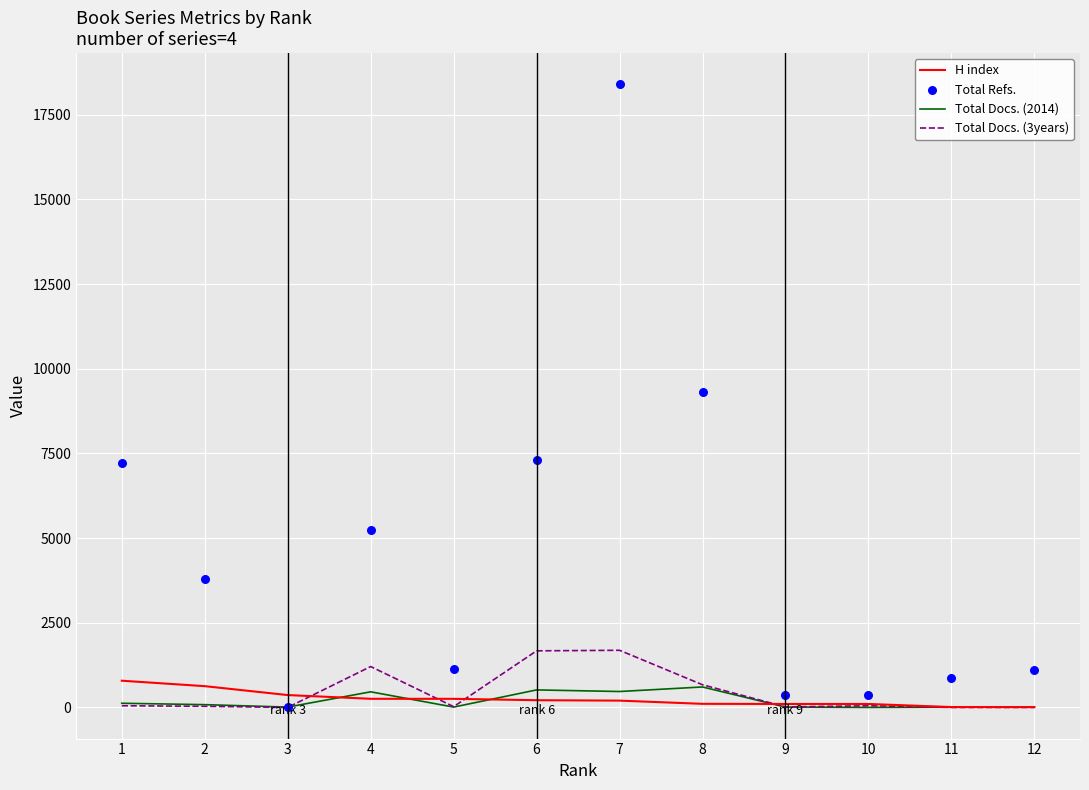

What is the total value across all series at 8?

10694